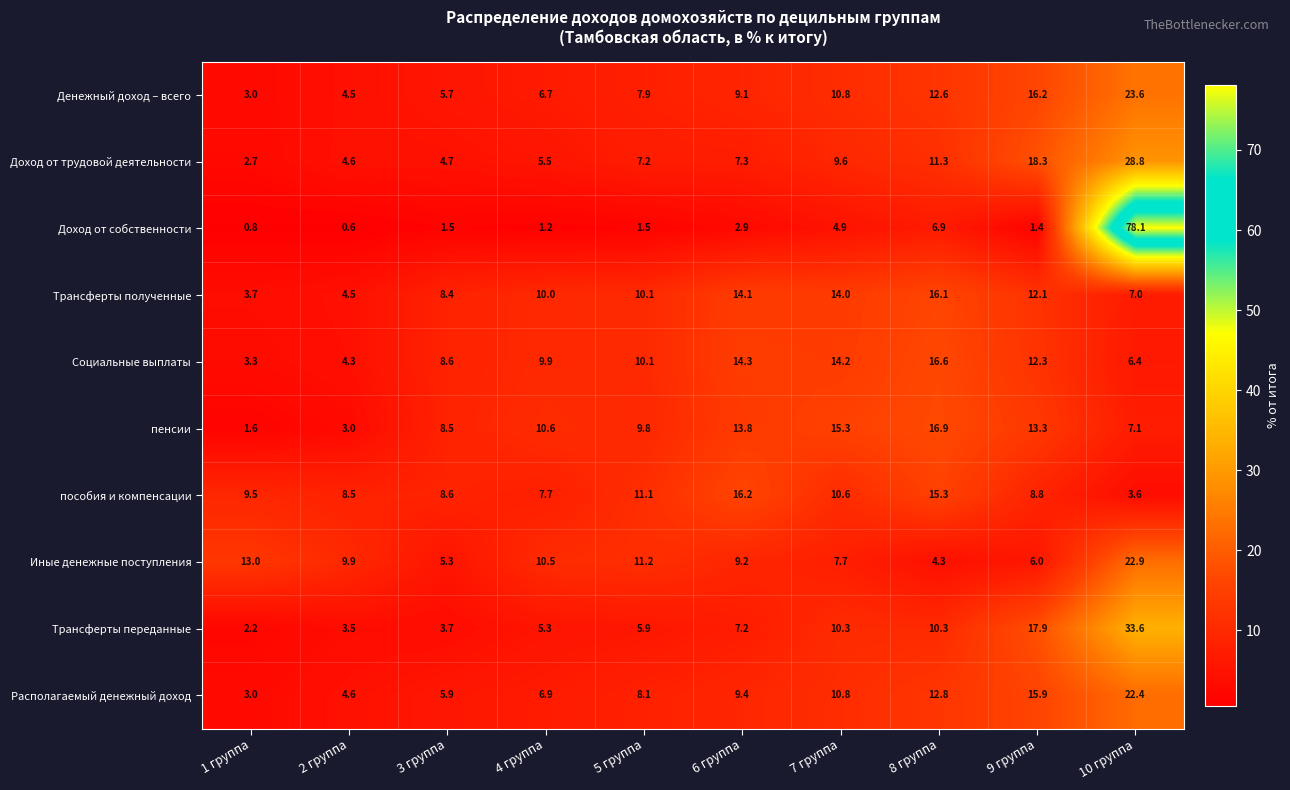

How many data points does each series have?

10